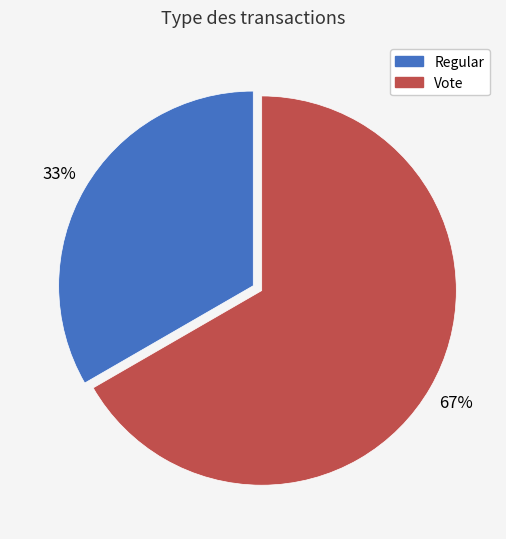

True or false: Vote accounts for 67% of the total.

True